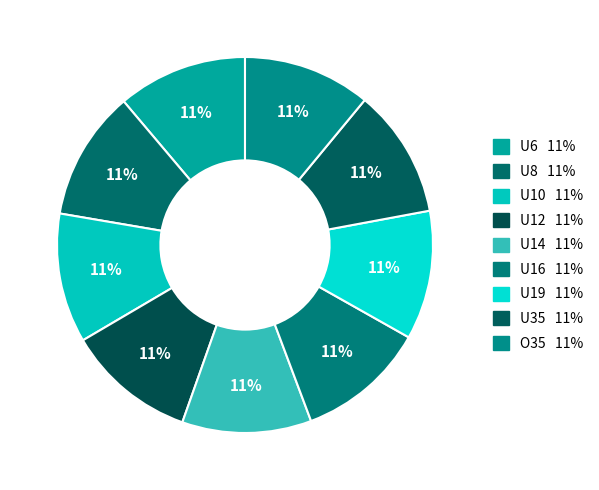

Do U8 and U19 together represent more than half of the pie?

No